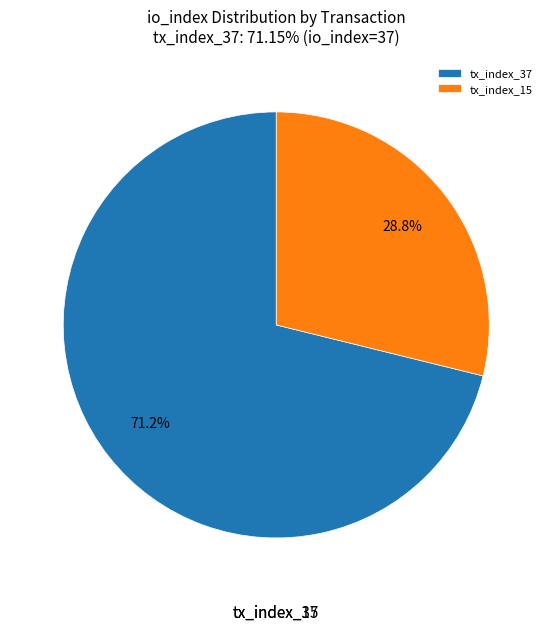

To the nearest percent, what is the combined percentage of tx_index_37 and tx_index_15?

100%